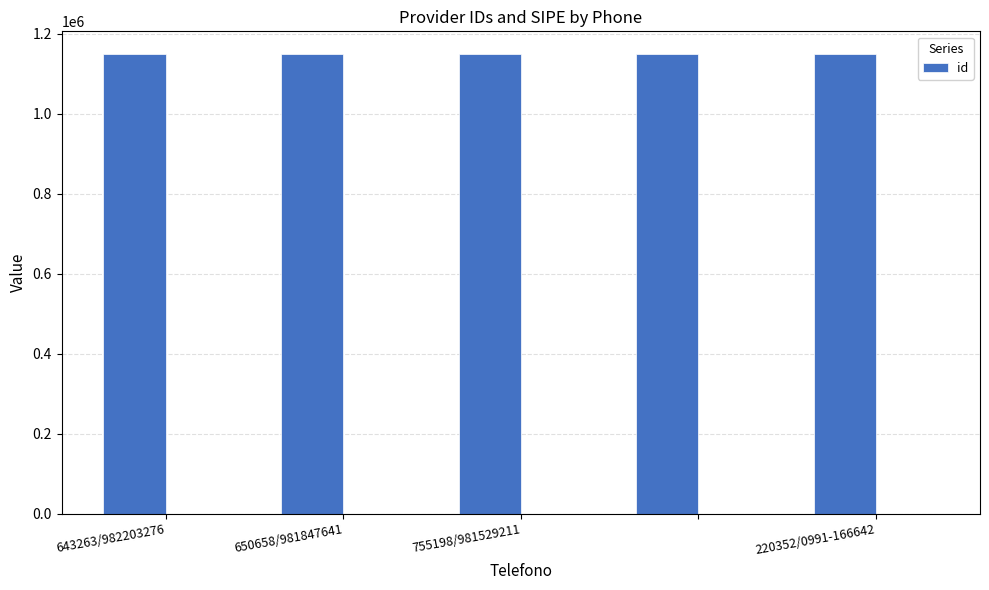

Reading right to left, list all the values displayed in this chart.

1148147	1148148	1148150	1148146	1148149